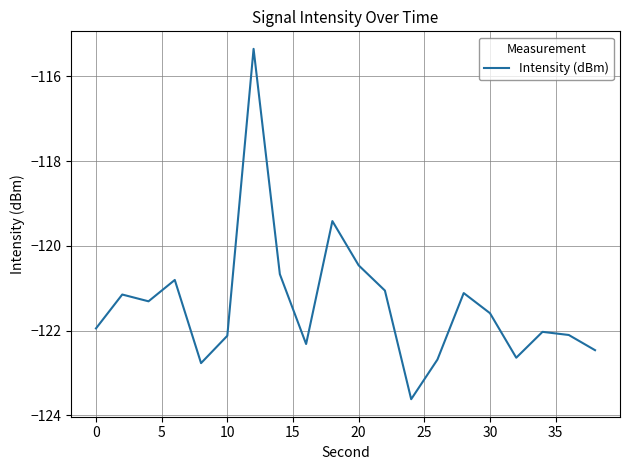

What is the smallest value displayed?

-123.6